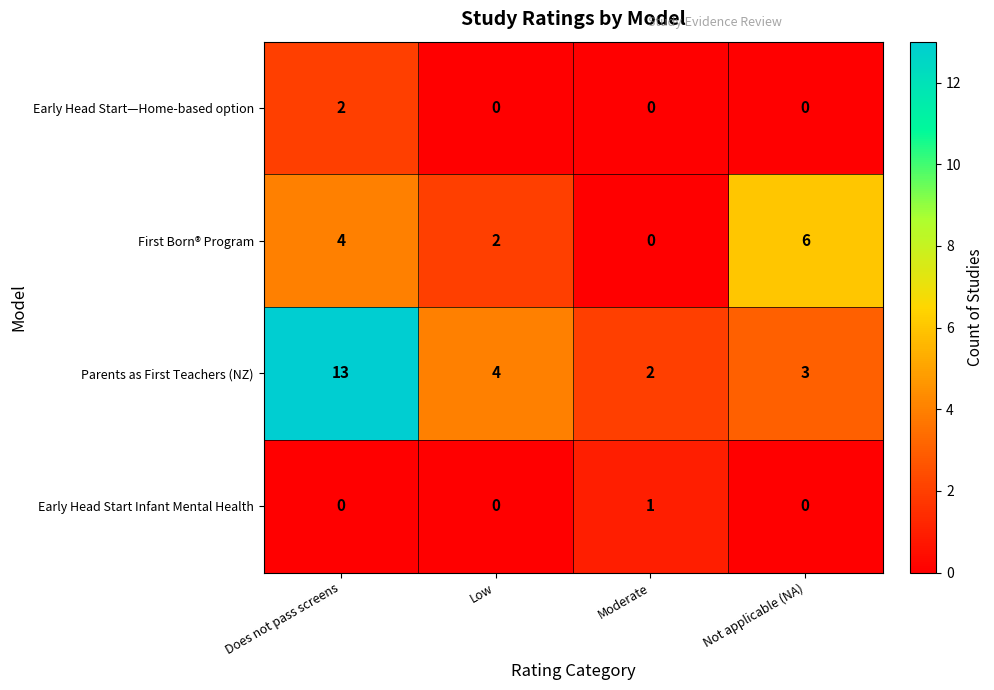

The Early Head Start—Home-based option series shows 0 at Low. True or false?

True